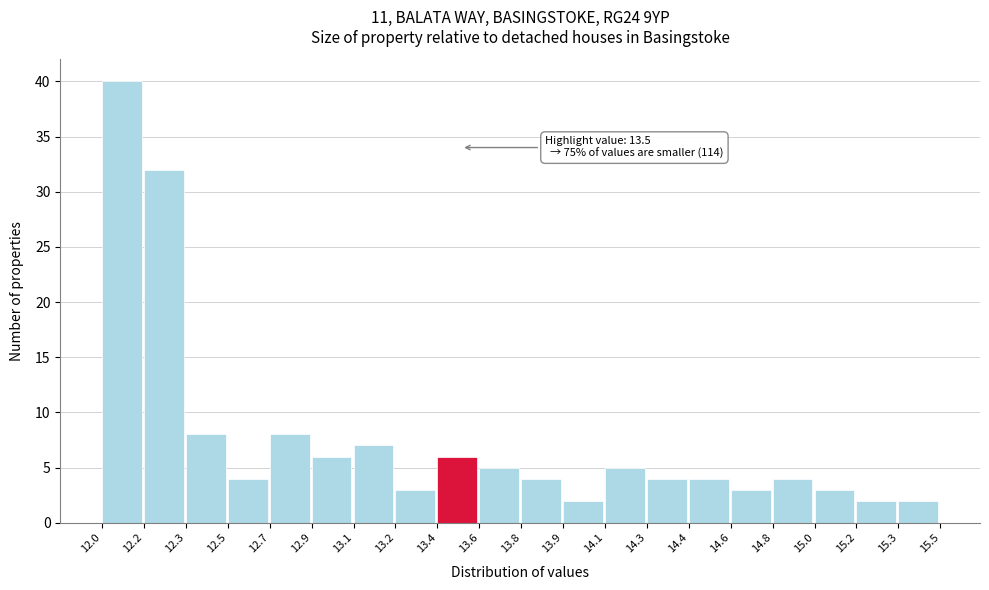

Reading left to right, what are all the values shown in this chart?

12.0=40	12.2=32	12.3=8	12.5=4	12.7=8	12.9=6	13.1=7	13.2=3	13.4=6	13.6=5	13.8=4	13.9=2	14.1=5	14.3=4	14.4=4	14.6=3	14.8=4	15.0=3	15.2=2	15.3=2